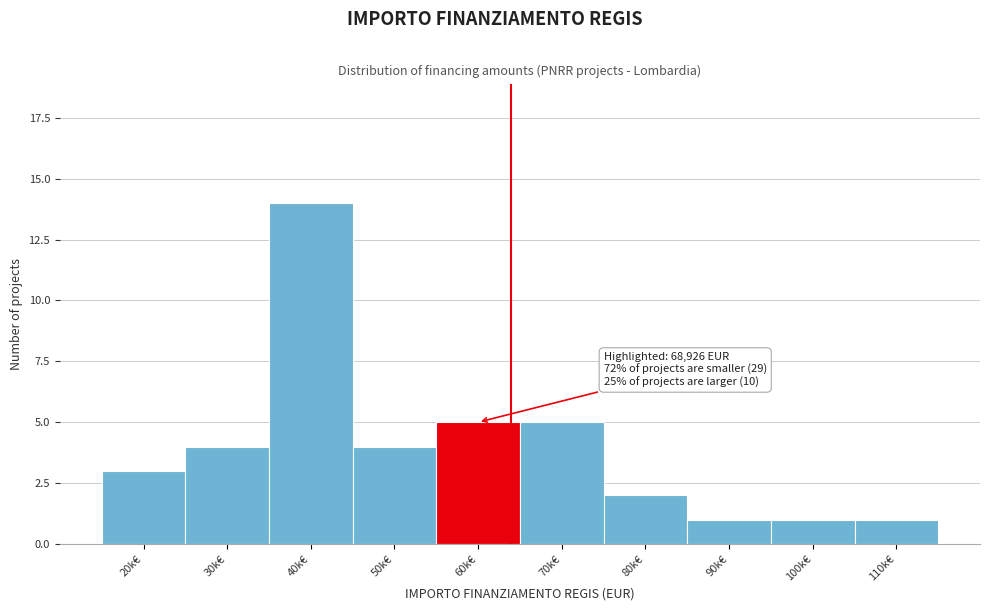

Reading right to left, extract all data points from this chart.

110k€=1	100k€=1	90k€=1	80k€=2	70k€=5	60k€=5	50k€=4	40k€=14	30k€=4	20k€=3